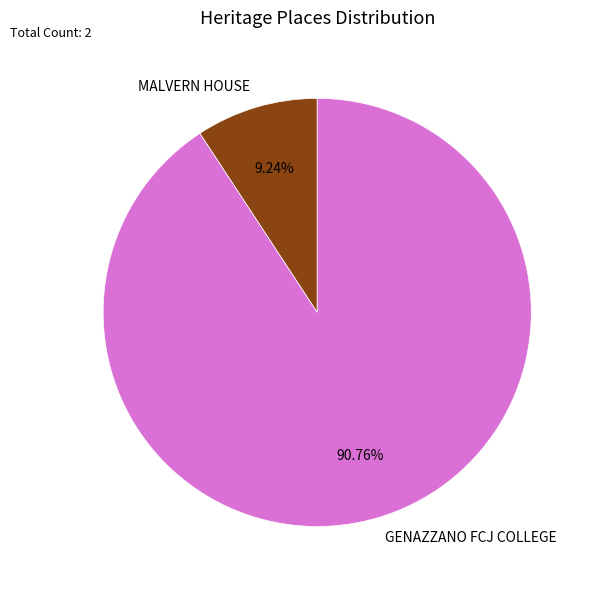

True or false: GENAZZANO FCJ COLLEGE accounts for 91% of the total.

True